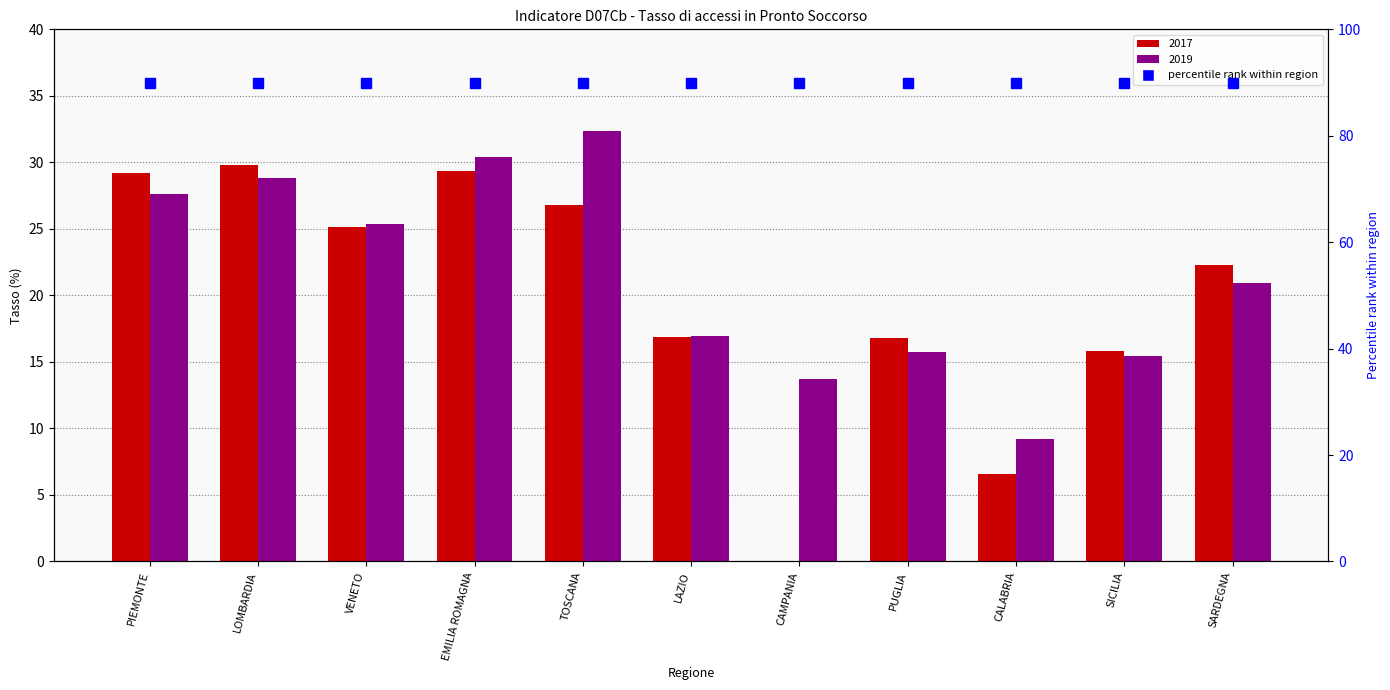

Which series has the largest range (max minus min)?

2017